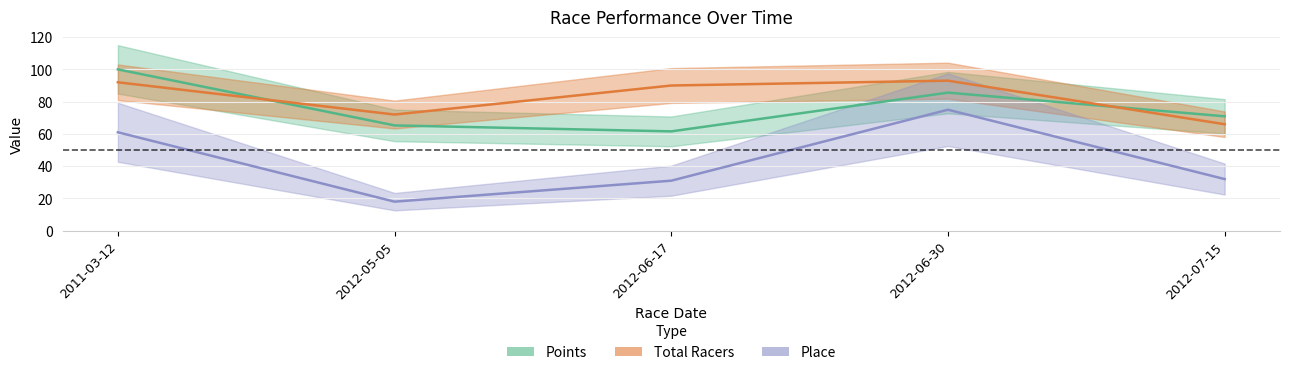

What are all the series names shown in the legend?

Place, Total Racers, Points